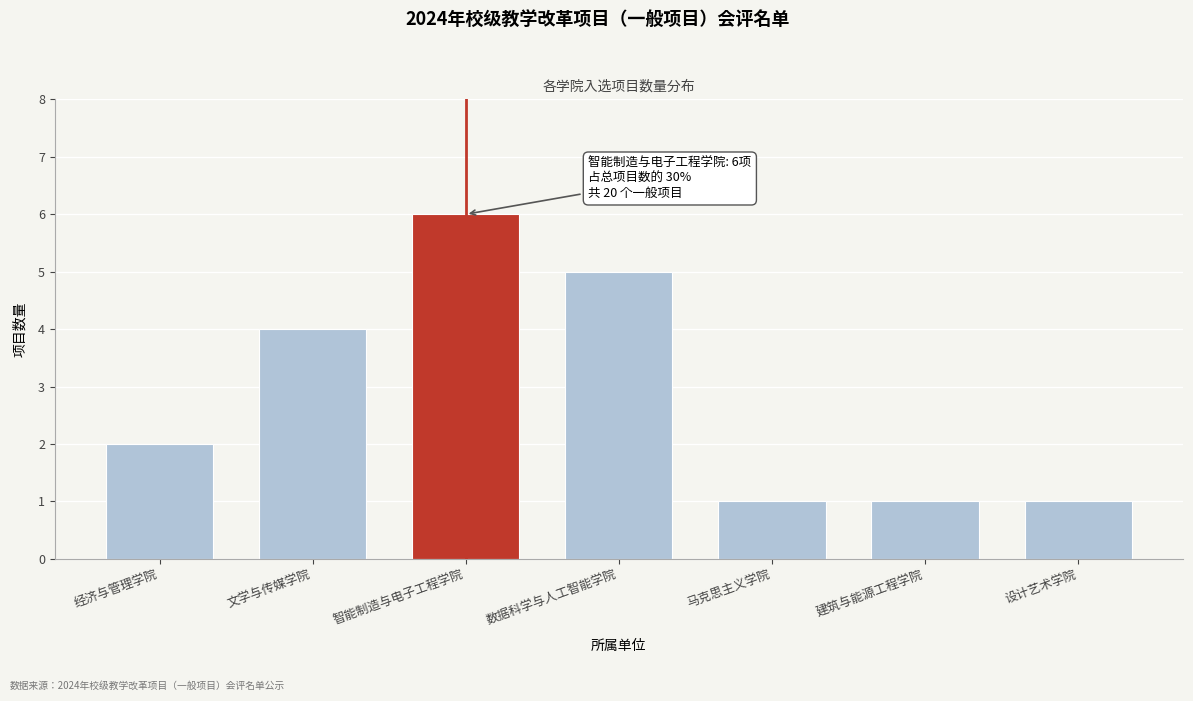

Reading left to right, list all the values displayed in this chart.

经济与管理学院=2	文学与传媒学院=4	智能制造与电子工程学院=6	数据科学与人工智能学院=5	马克思主义学院=1	建筑与能源工程学院=1	设计艺术学院=1